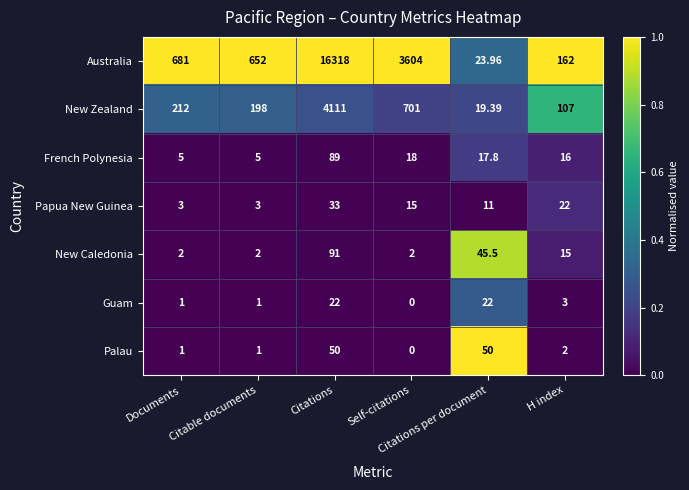

What is the total value across all series at Self-citations?

4340.0